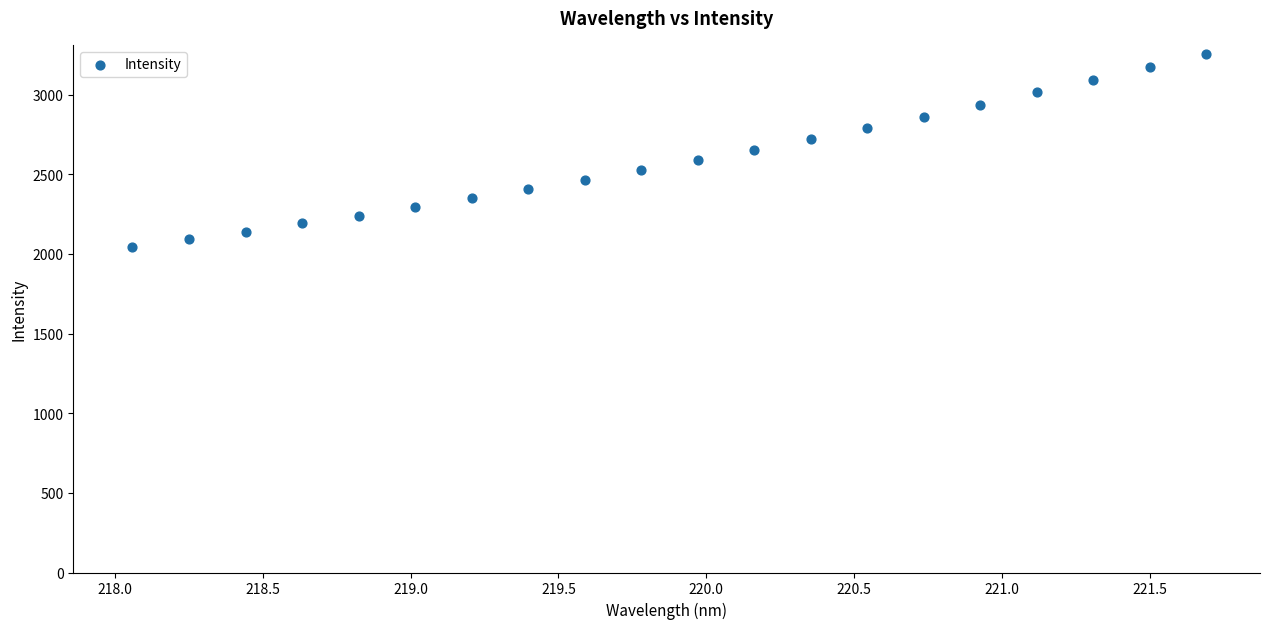

What is the range of X values (max minus min)?

3.6